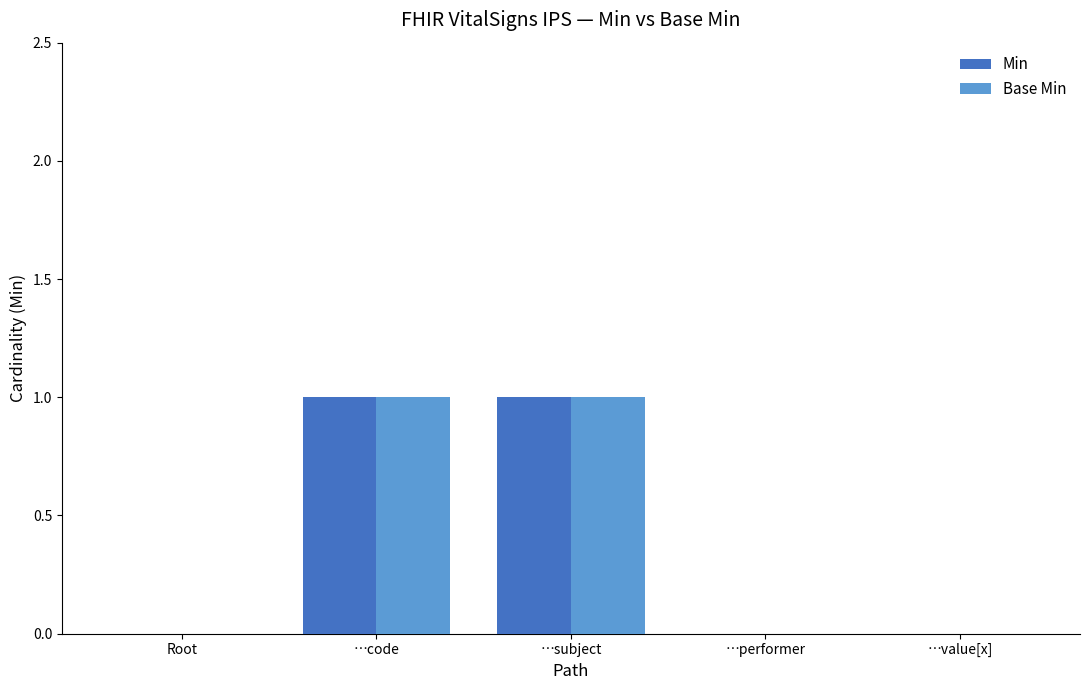

Is it true that Min equals 0 at …performer?

True